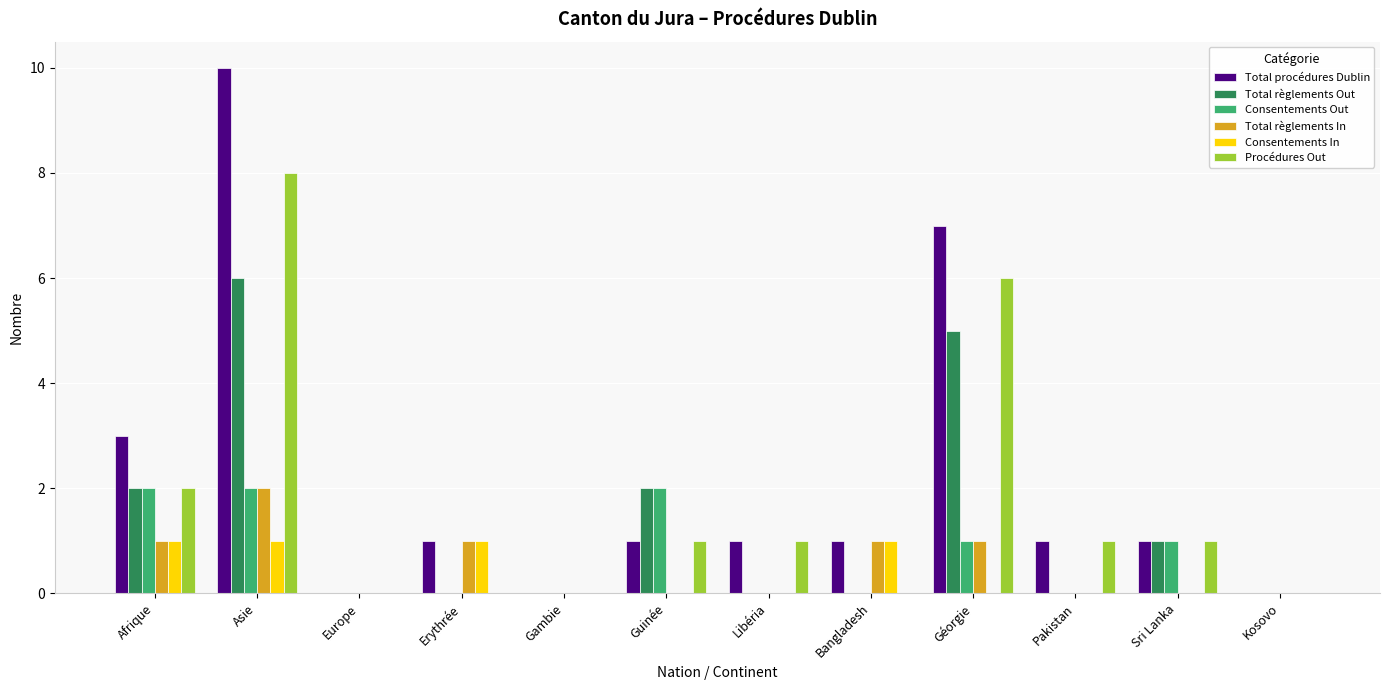

Which series has the widest spread of values?

Total procédures Dublin